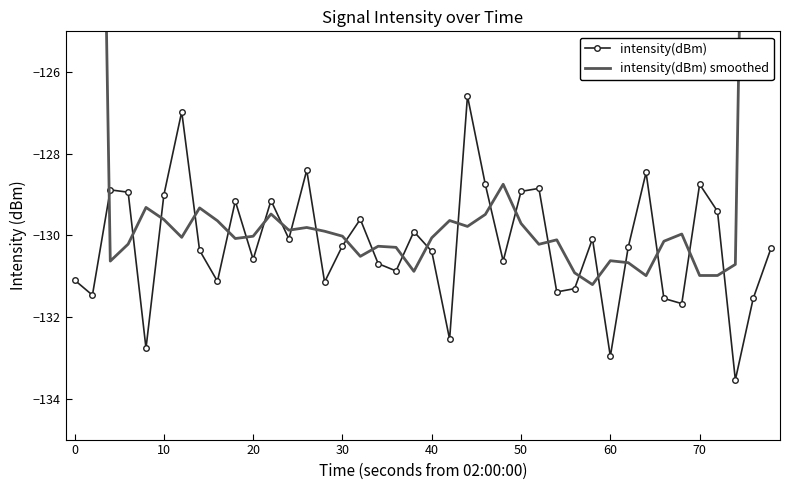

How many interior local peaks does the intensity(dBm) series have?

12